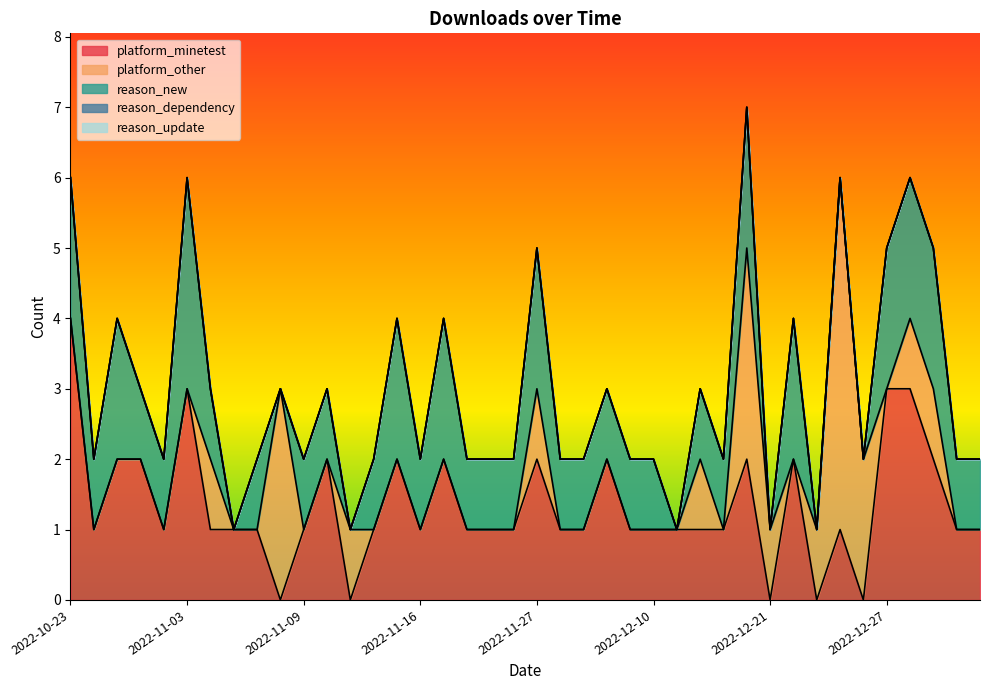

What are all the series names shown in the legend?

platform_minetest, platform_other, reason_new, reason_dependency, reason_update